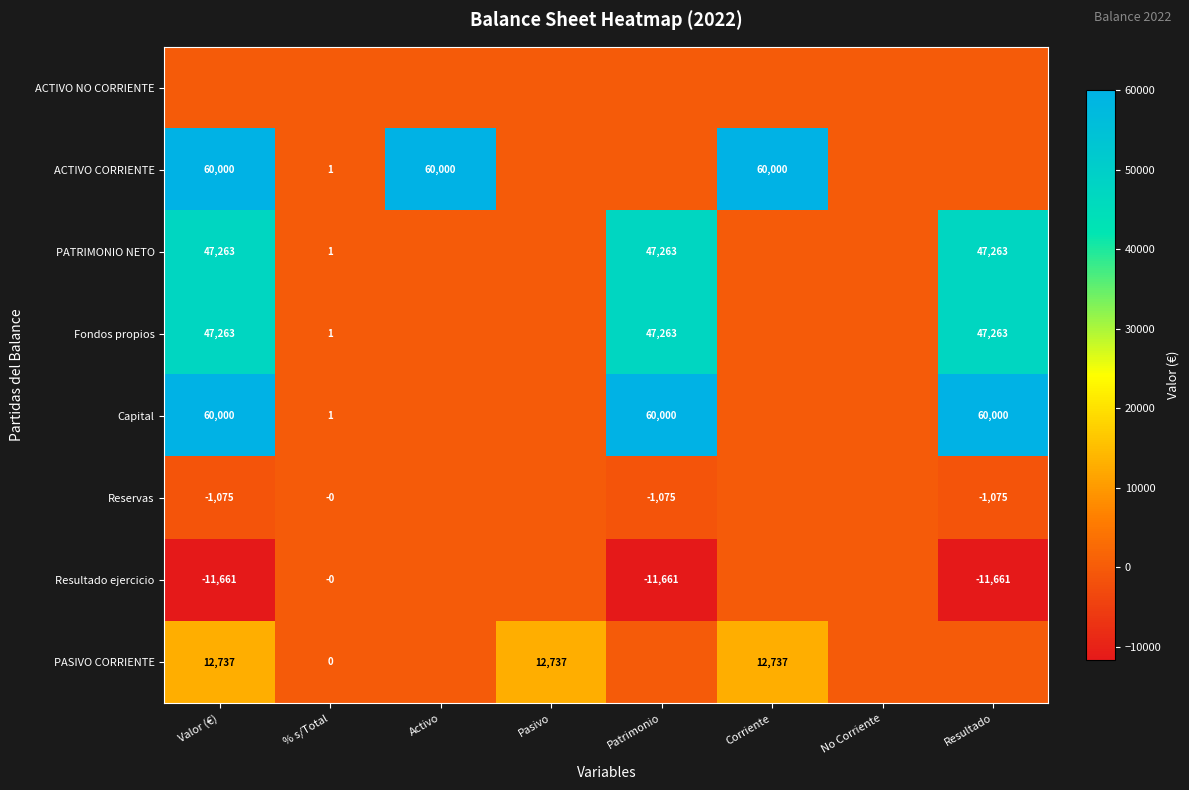

True or false: ACTIVO CORRIENTE has a value of 60000 at Activo.

True